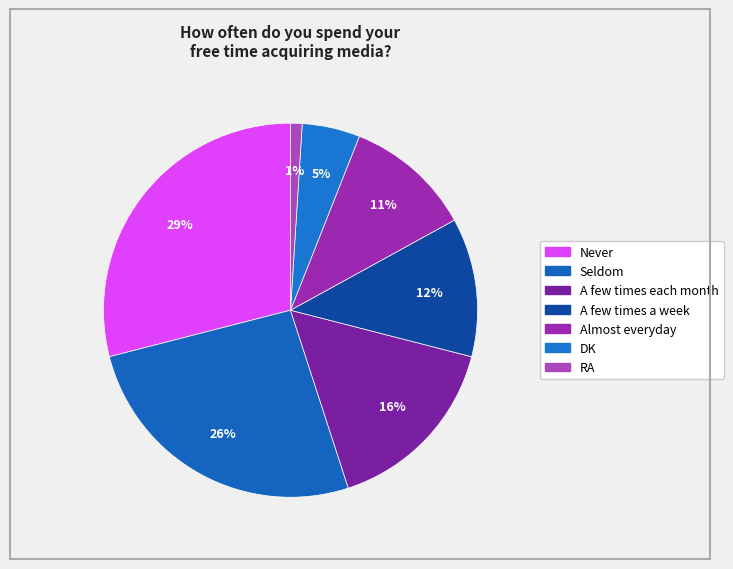

Count the number of slices in the pie.

7